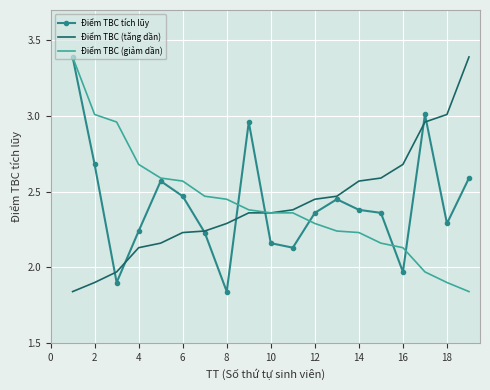

What is the maximum value for Điểm TBC tích lũy?

3.4